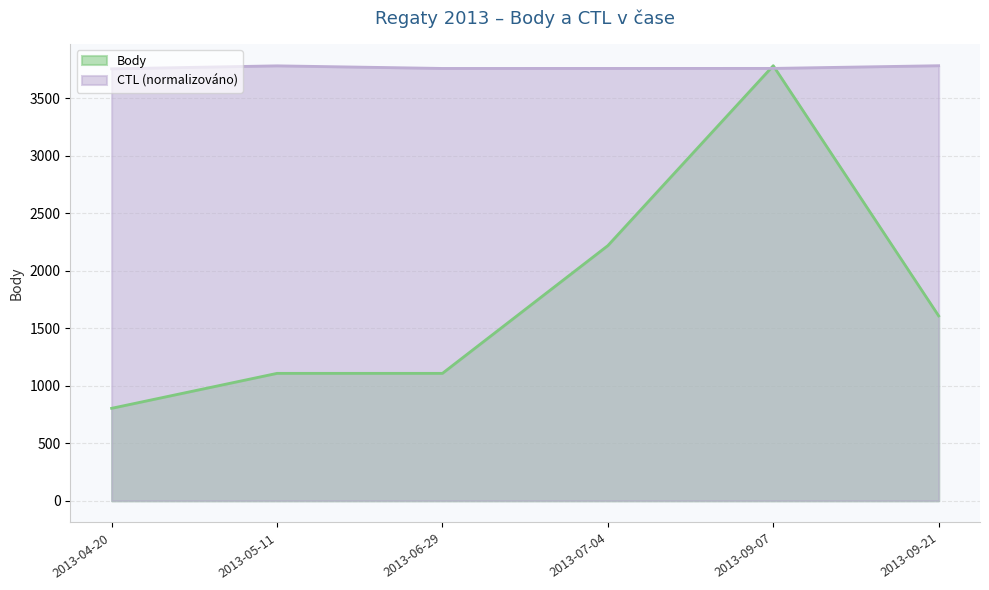

At 2013-05-11, list the series in order from largest to smallest.

CTL (normalizováno), Body